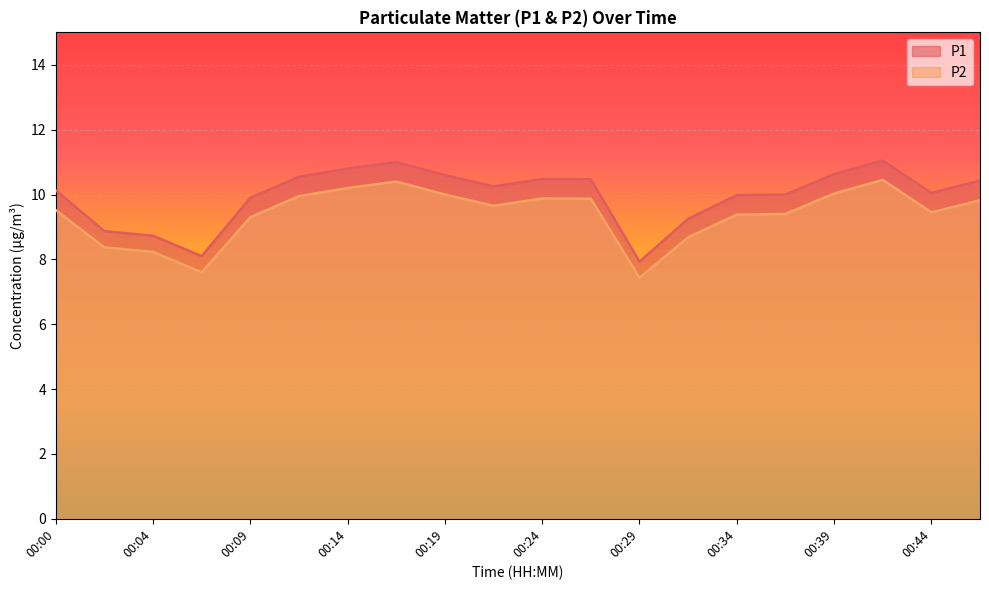

Which series has the widest spread of values?

P1